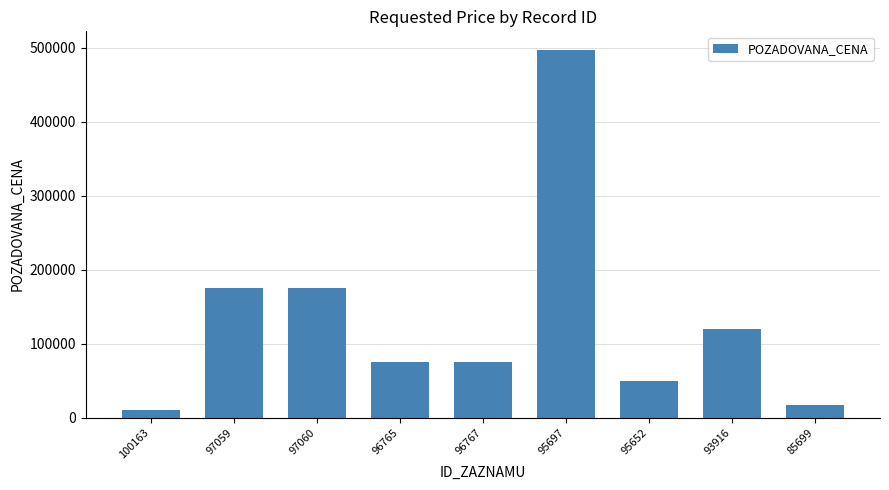

How many categories are shown in the chart?

9